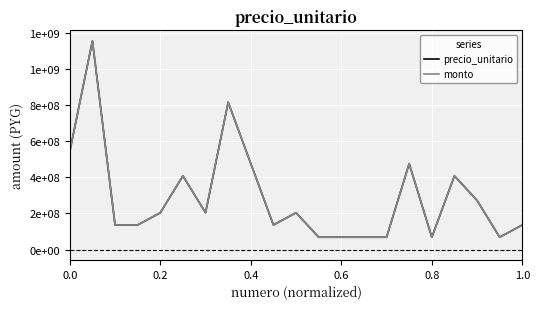

Does the chart have visible grid lines?

Yes